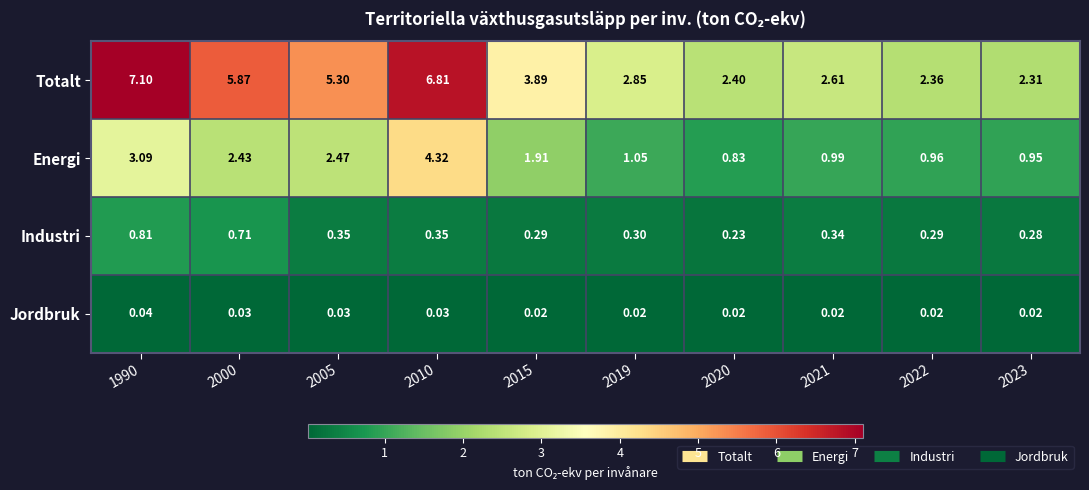

Rank the series at 2010 from lowest to highest value.

Jordbruk, Industri, Energi, Totalt